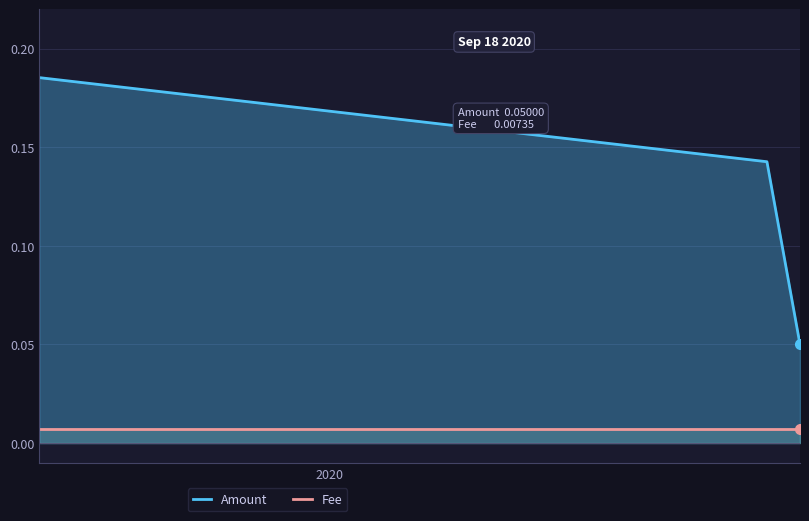

Which series has the widest spread of values?

Amount